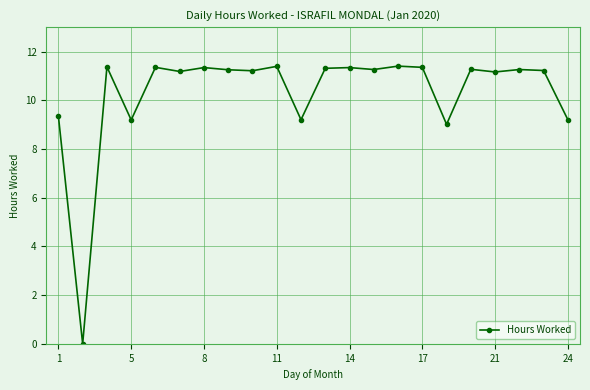

True or false: the data has more than 2 interior local peaks.

True